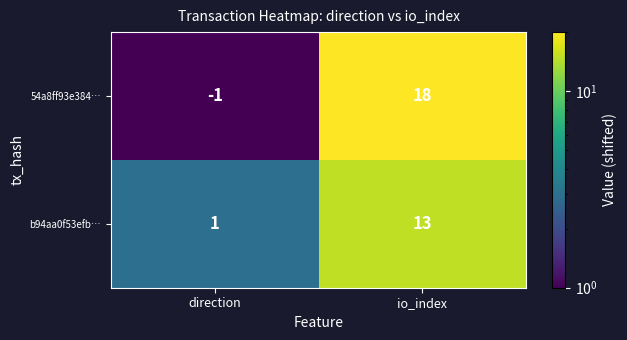

Reading left to right, what are all the values shown in this chart?

54a8ff93e384…: -1	18
b94aa0f53efb…: 1	13